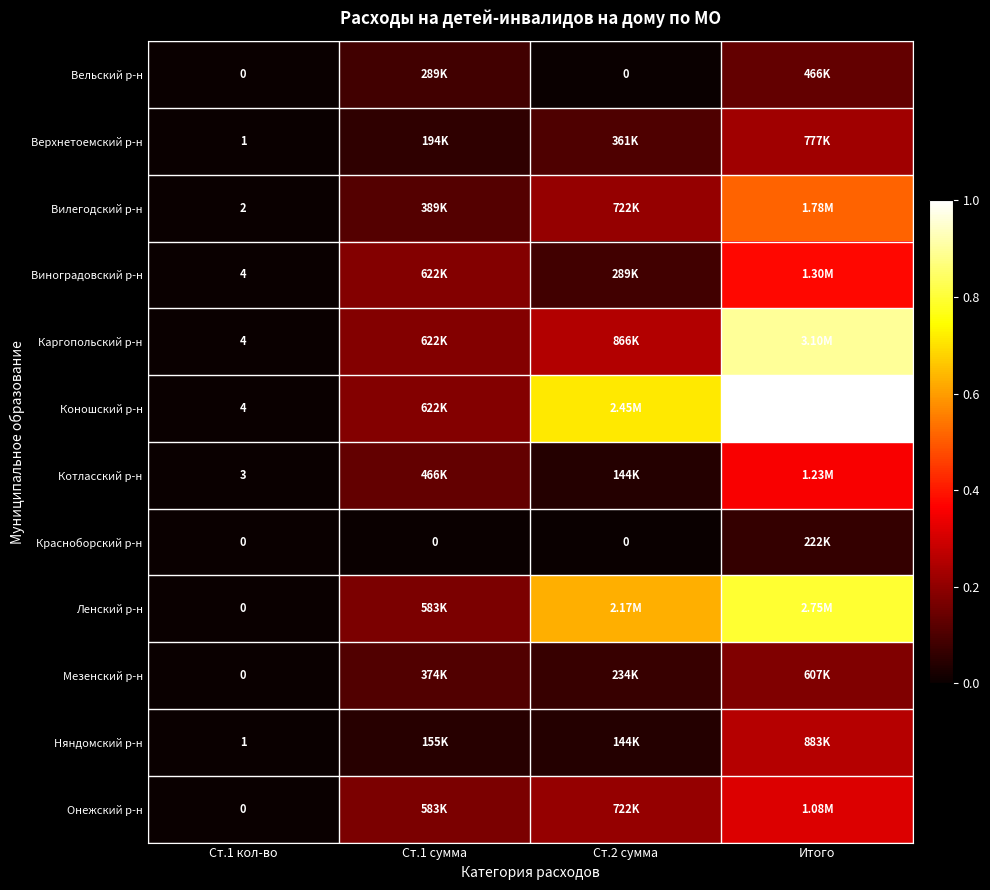

Is the value of Каргопольский р-н at Ст.1 кол-во greater than the value of Мезенский р-н at Ст.1 кол-во?

Yes